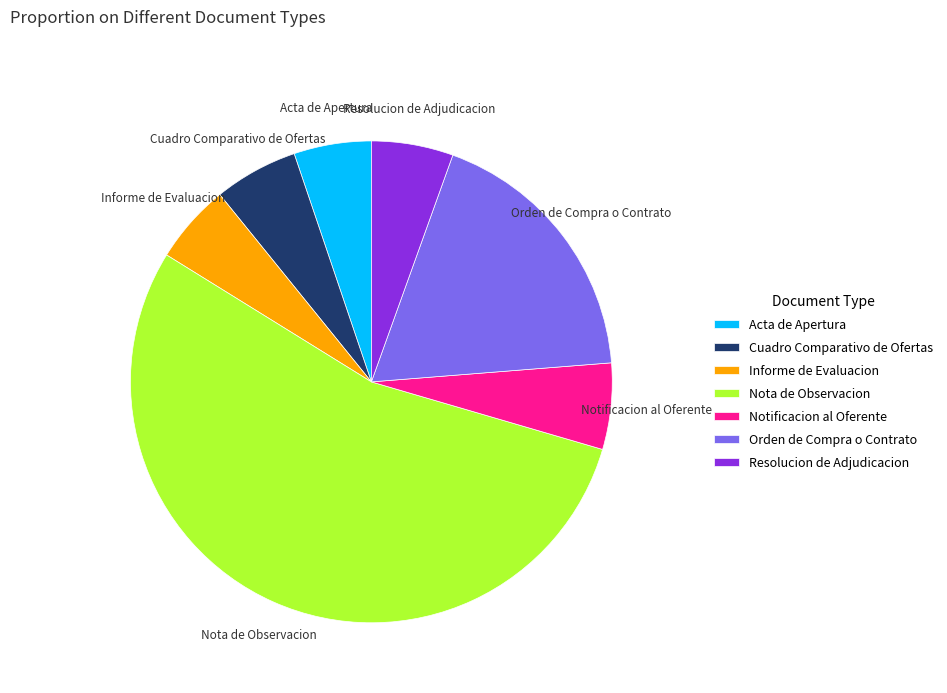

How many slices are in this pie chart?

7